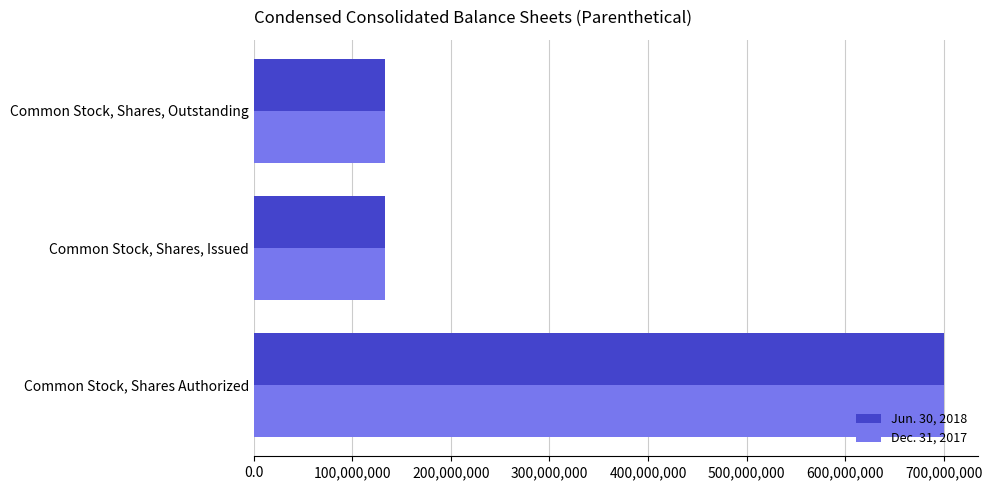

At which category is the sum across all series the highest?

Common Stock, Shares Authorized